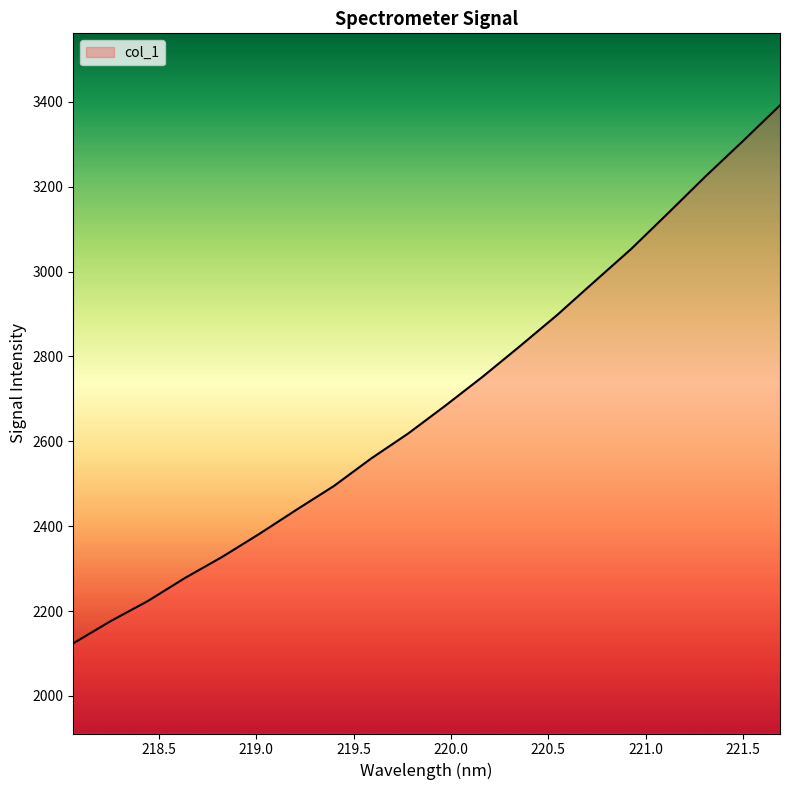

What is the difference between the maximum and minimum values?

1267.5